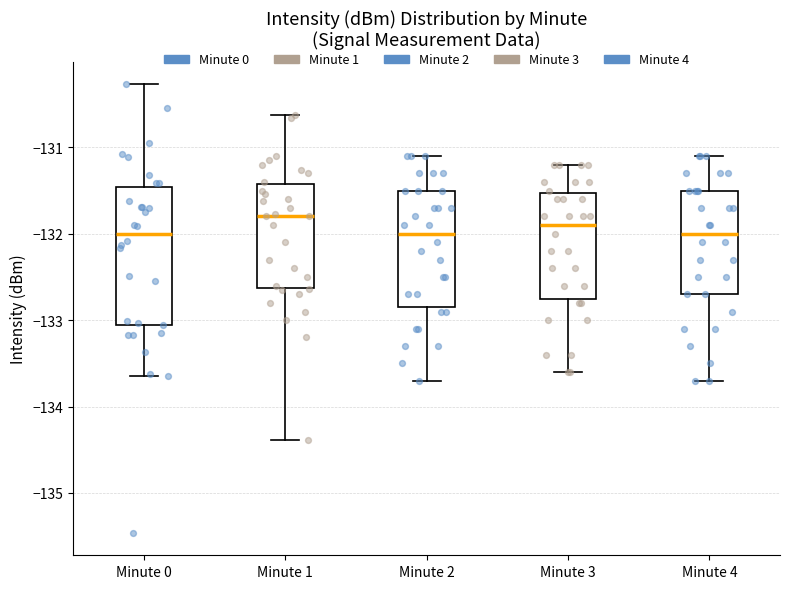

Comparing the boxes themselves (not the whiskers), which one is the tallest?

Minute 0